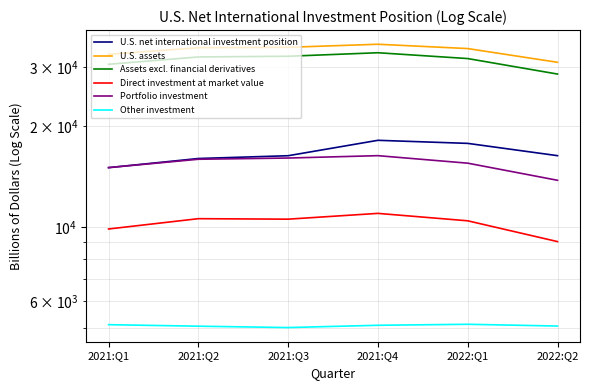

What is the label of the 4th point from the right?

2021:Q3